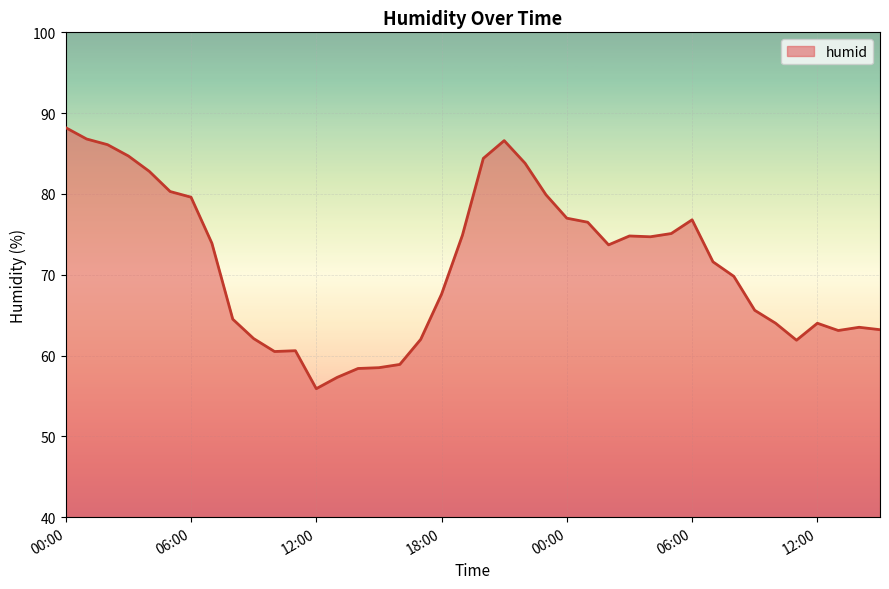

What is the maximum value shown in the chart?

88.2